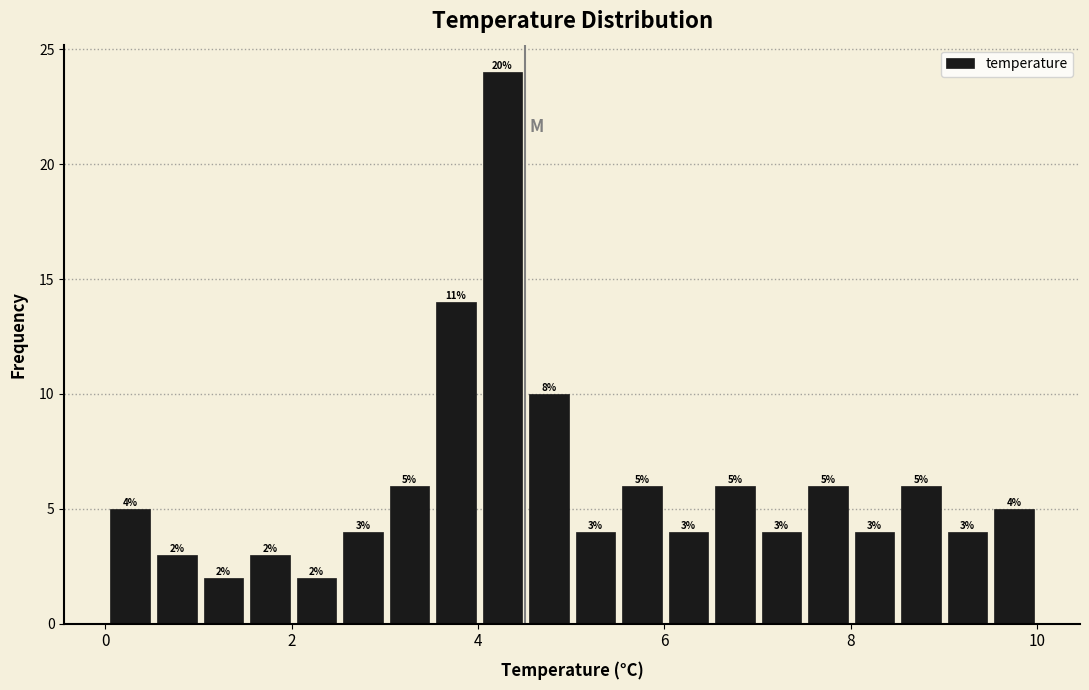

Read against the x-axis, roughly where is the centre of the tallest bar?

4.2